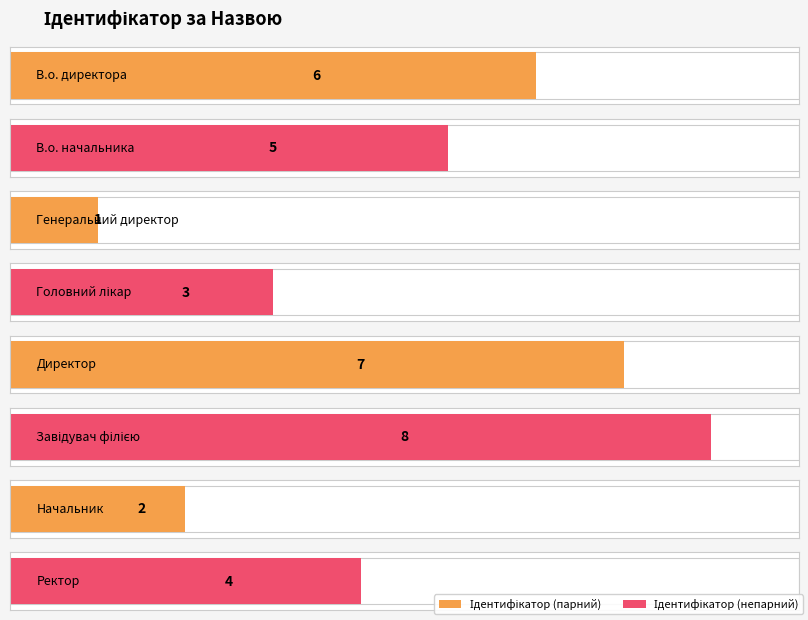

Does the chart contain any negative values?

No